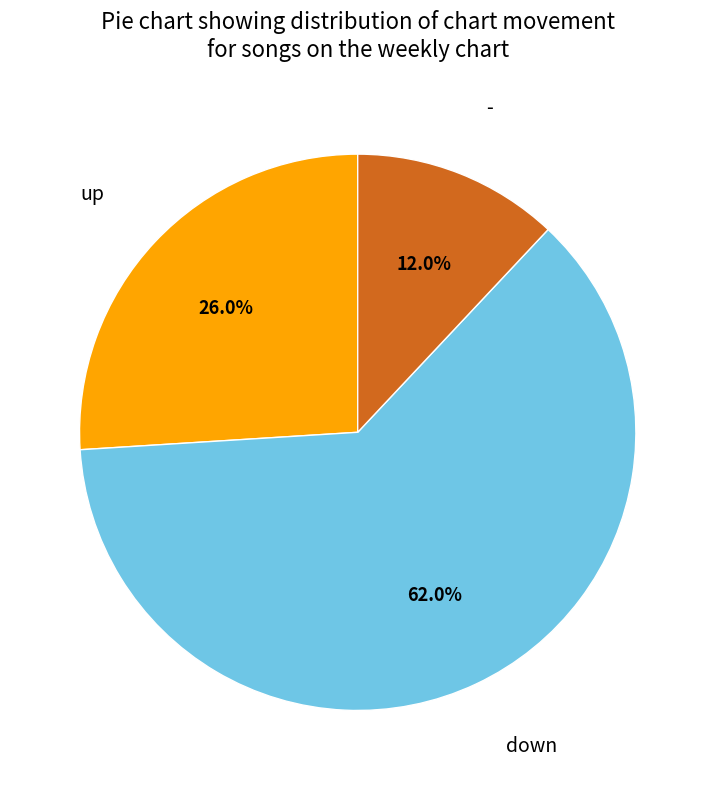

Is there any slice that represents more than half of the pie?

Yes